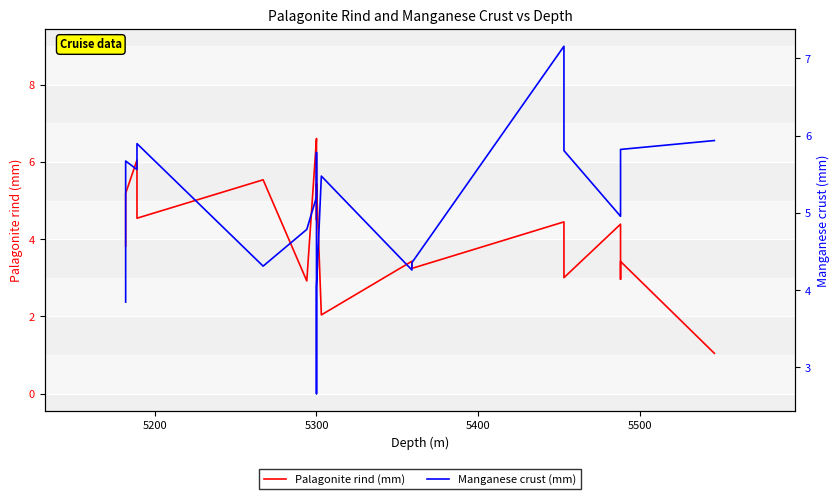

What is the difference between the maximum and second lowest values in the Palagonite rind (mm) series?

4.6